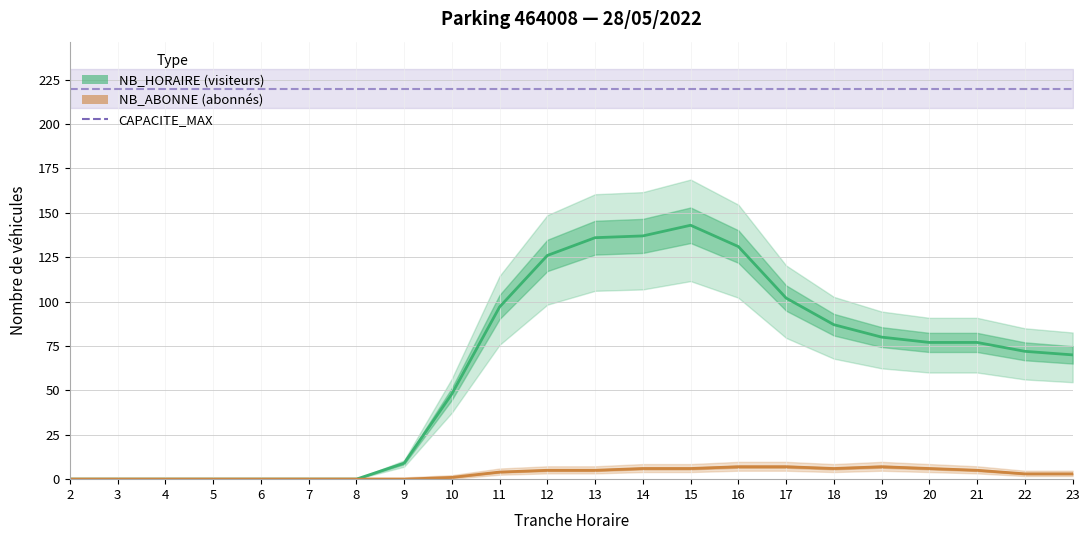

Is it true that NB_HORAIRE equals 45 at 6?

False